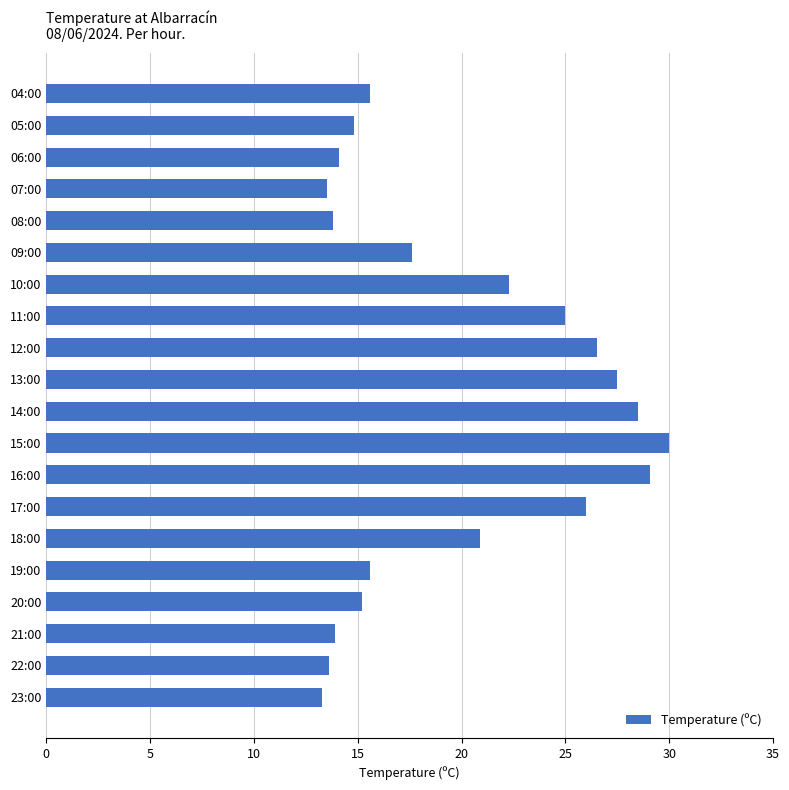

What is the change in value from 22:00 to 15:00?

+16.4